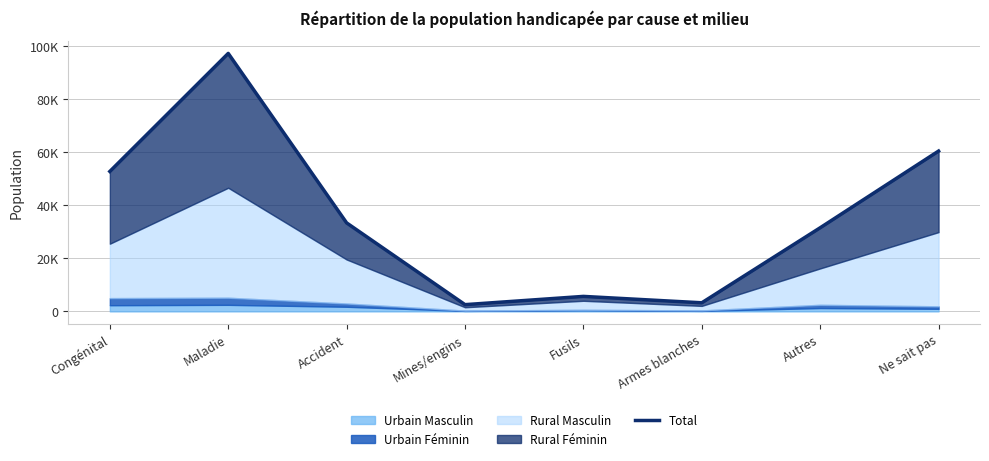

What is the difference between the second highest and minimum values?

57946